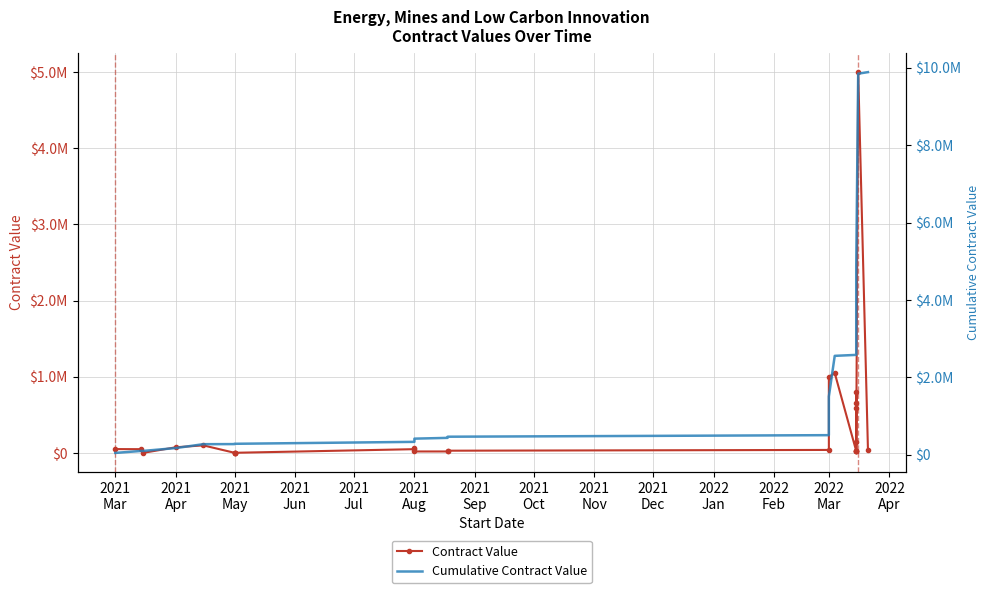

Which category has the lowest value across all series?

2021
May